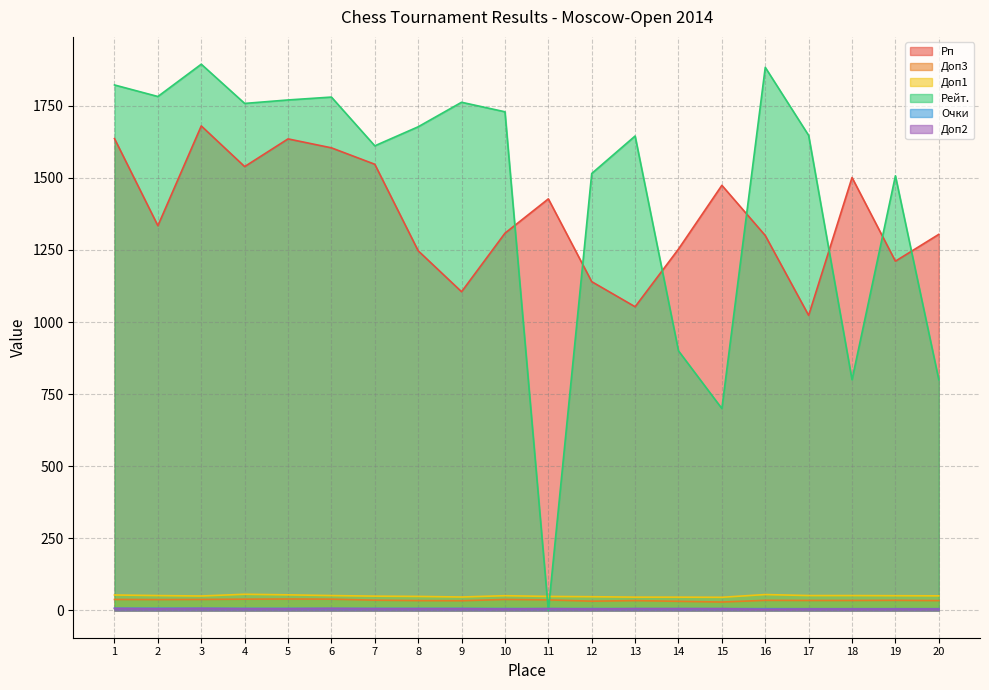

Which has a higher value, 12 or 3?

3